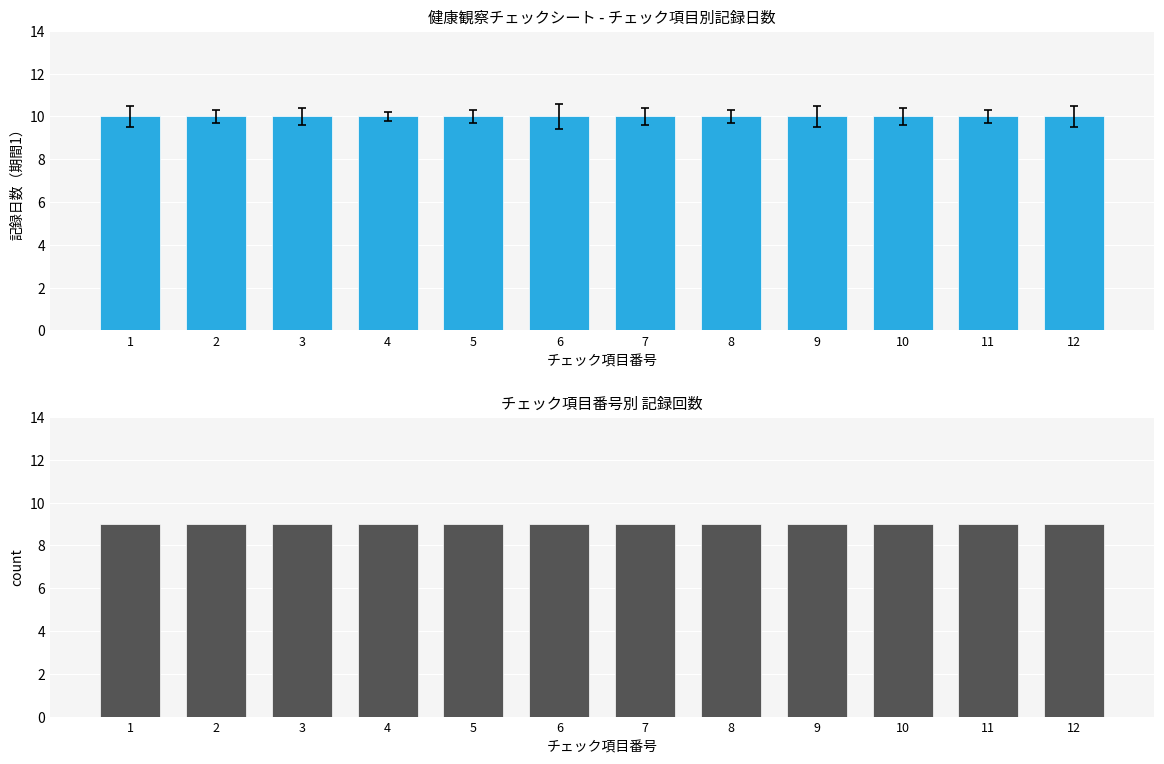

The 記録回数 series shows 3 at 2. True or false?

False